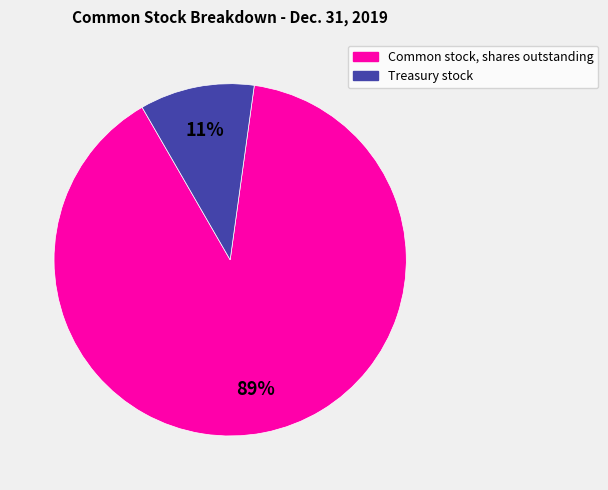

True or false: Treasury stock accounts for 3% of the total.

False